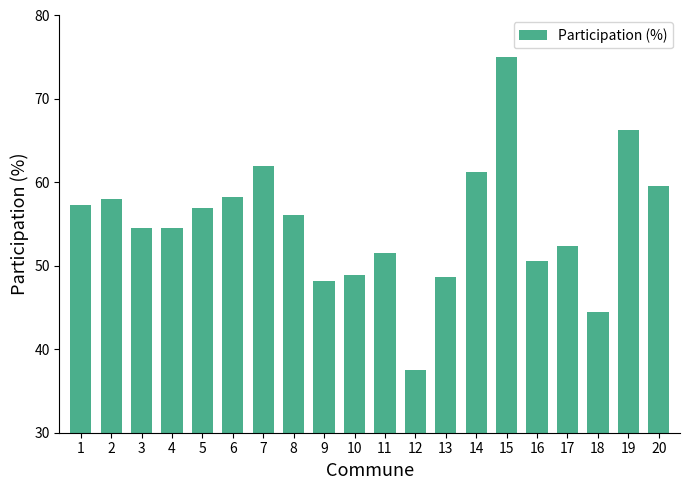

The value at 9 is 48.2. True or false?

True